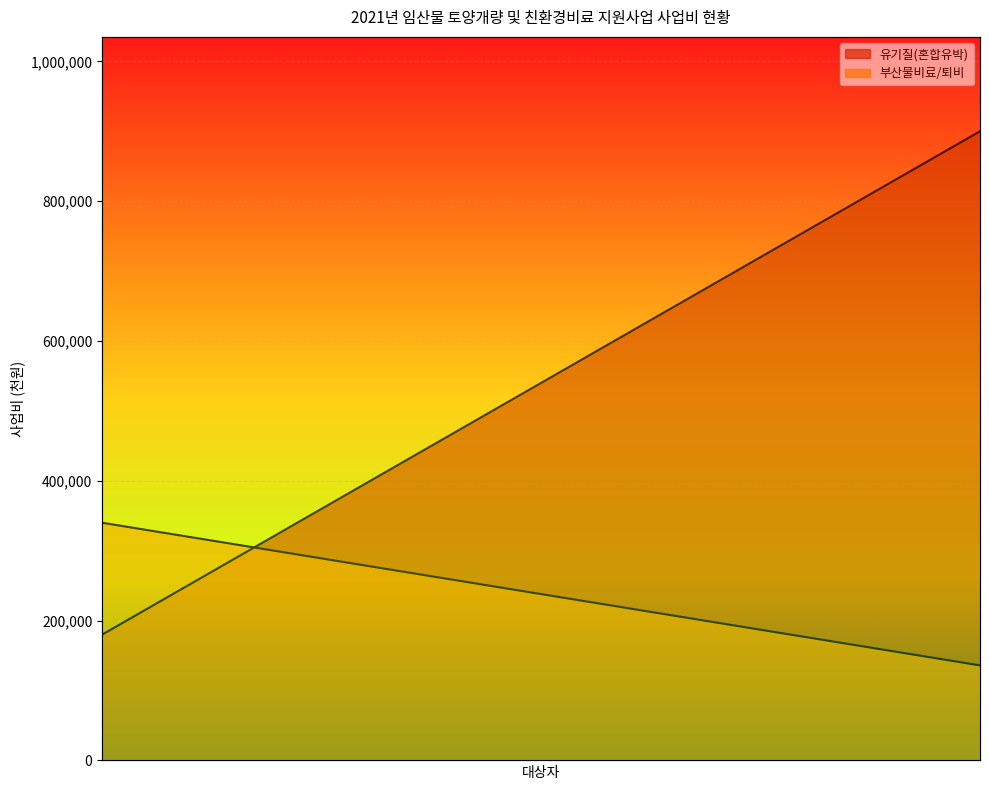

What is the approximate value of 유기질(혼합유박) at 황간면-4, to the nearest 100?

483000